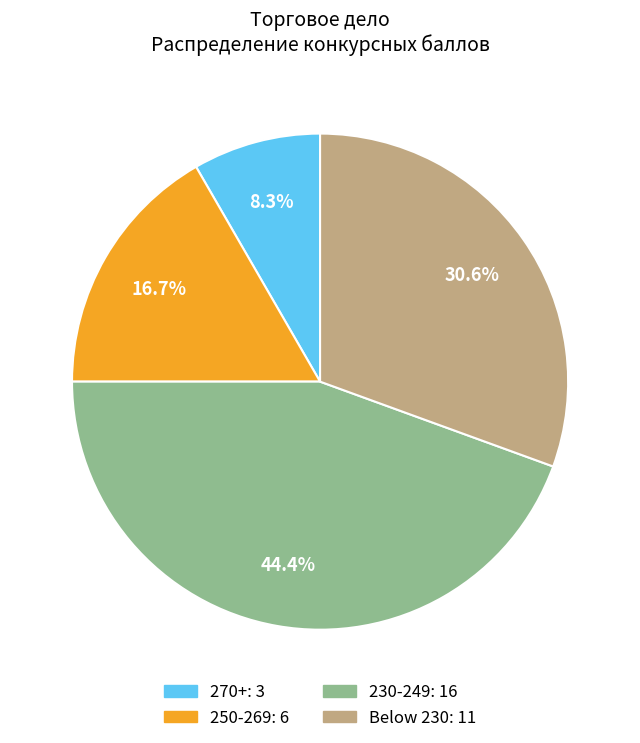

How many slices are in this pie chart?

4